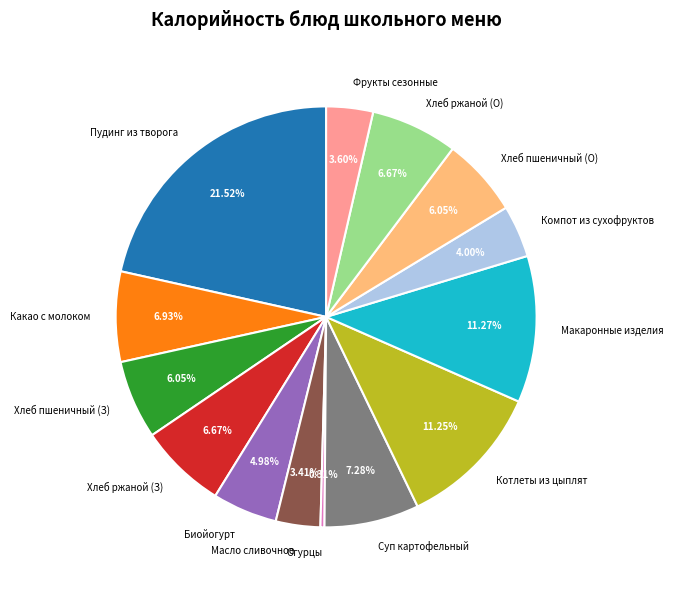

Between Хлеб ржаной (О) and Котлеты из цыплят, which is larger?

Котлеты из цыплят